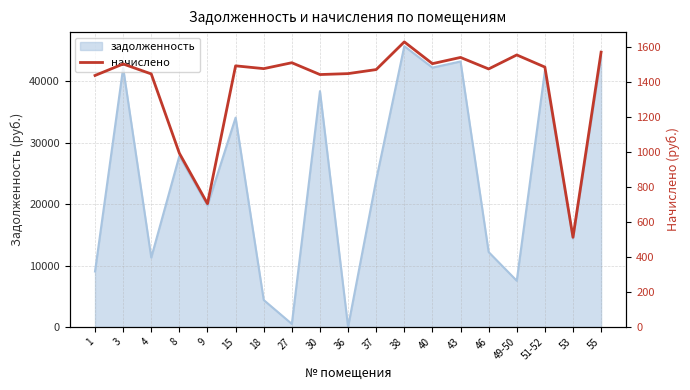

Which has a higher value, 3 or 4?

3